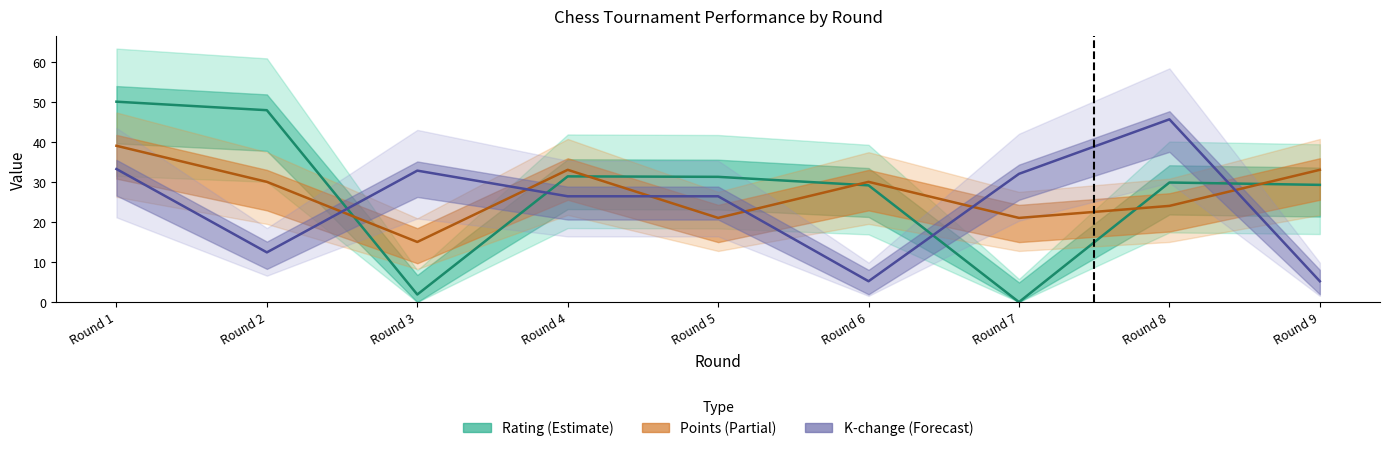

Which category has the lowest value in the Rating series?

Round 7